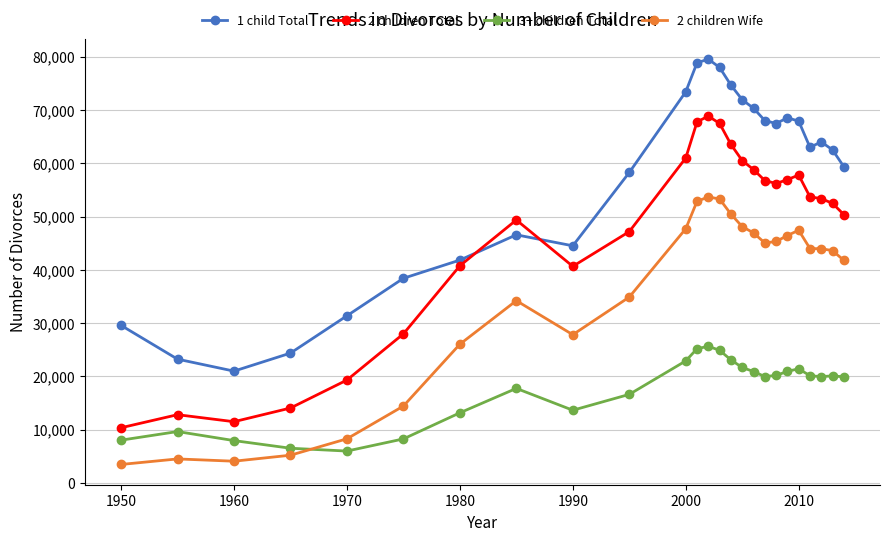

How many distinct data groups are displayed?

4